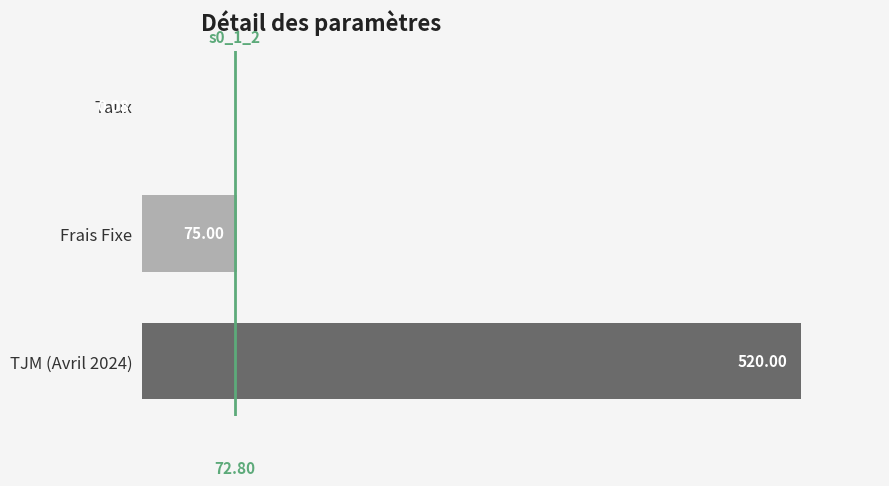

What is the sum of all values?

595.1